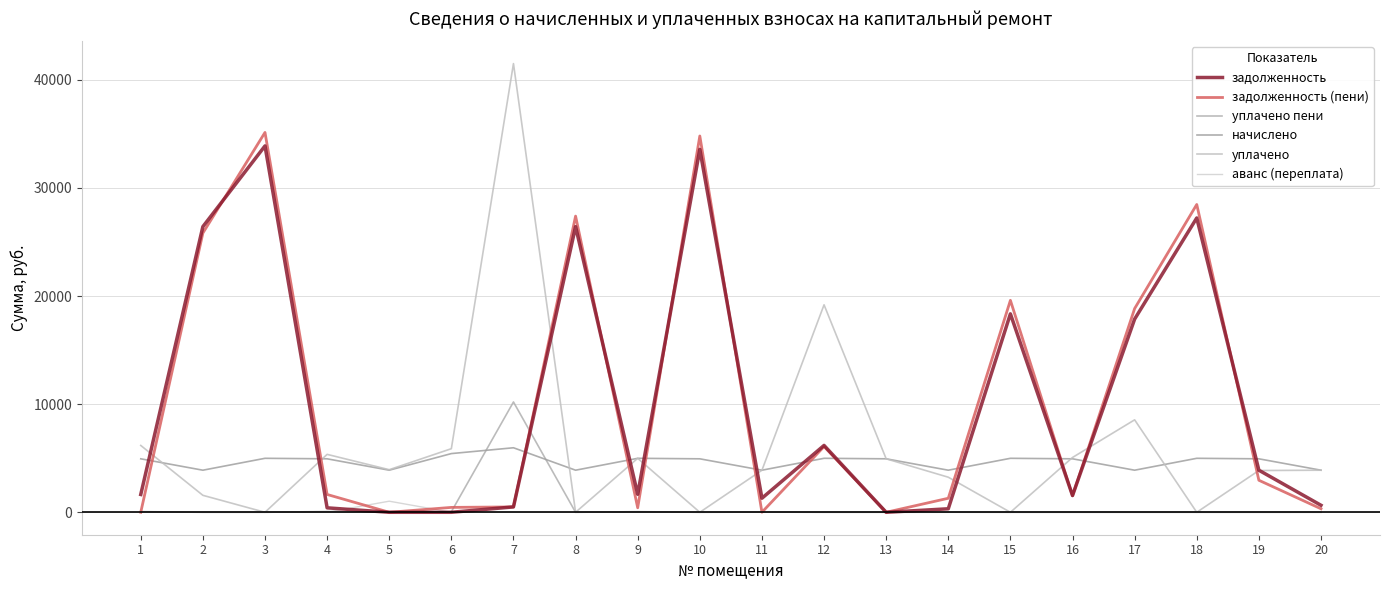

How many times do задолженность and начислено cross each other?

12